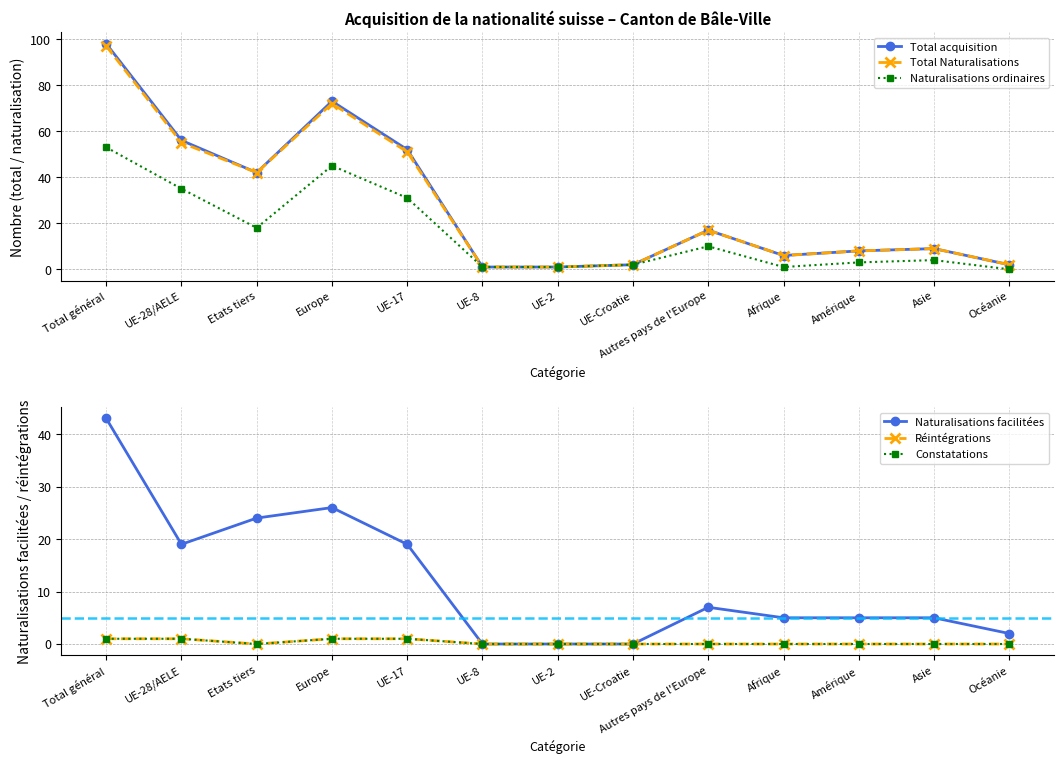

Where is the first local minimum for Total Naturalisations?

Etats tiers